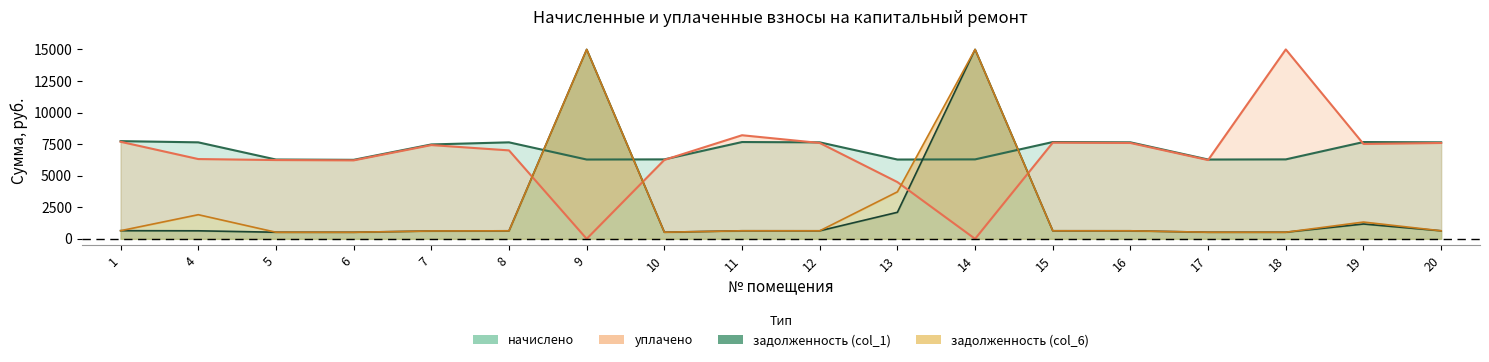

Between which two adjacent categories do задолженность (col_1) and задолженность (col_6) first intersect?

1 and 4